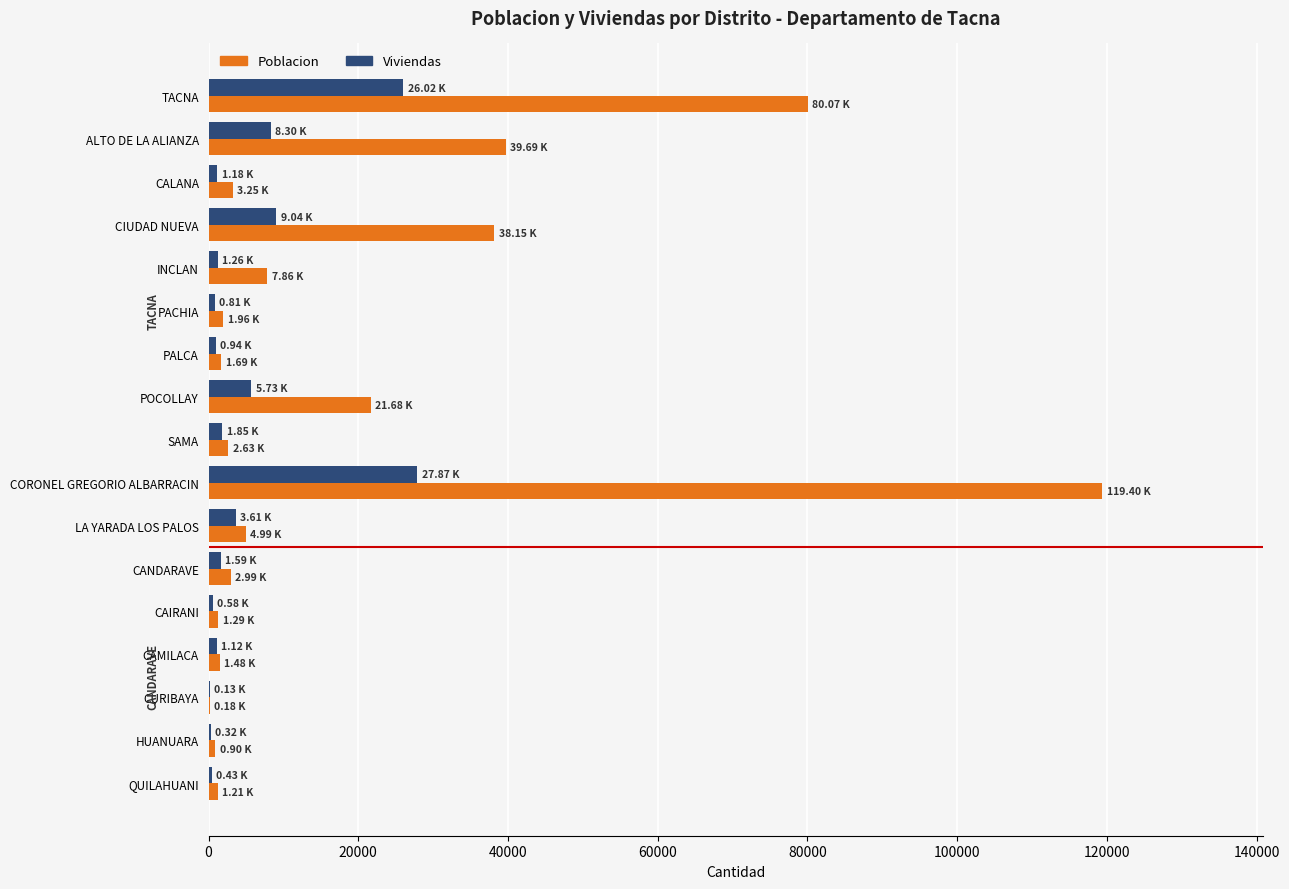

Between TACNA and LA YARADA LOS PALOS, which series saw the biggest shift?

Poblacion